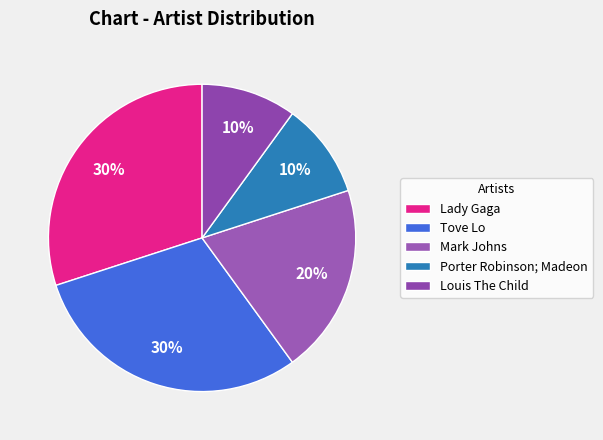

Count the number of slices in the pie.

5